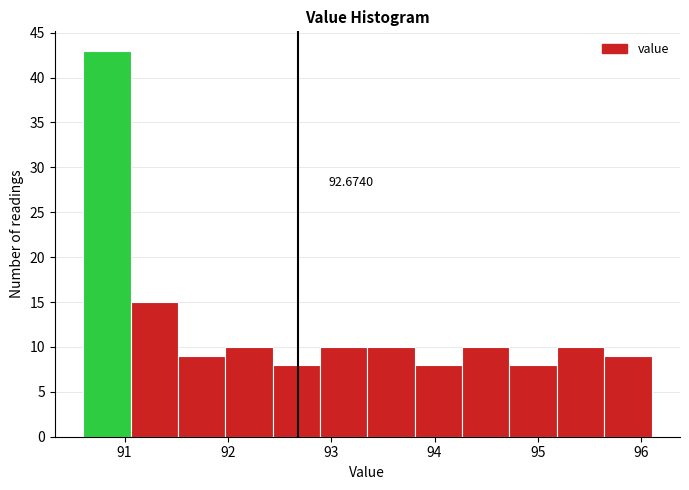

Which range on the x-axis has the tallest bar?

90.6 to 91.1